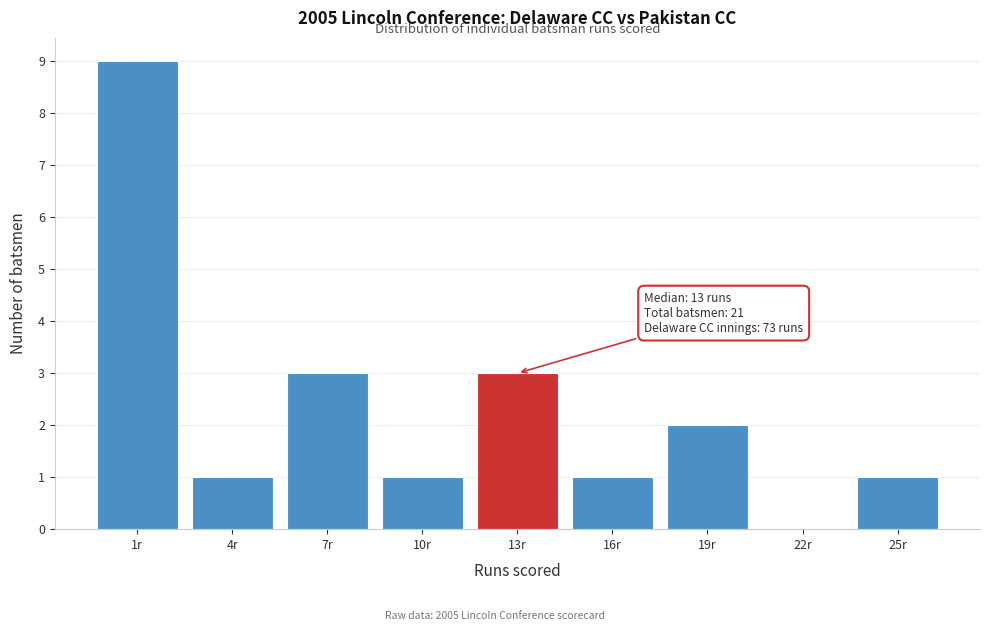

Over which range of the x-axis is the bar tallest?

-0.5 to 2.5